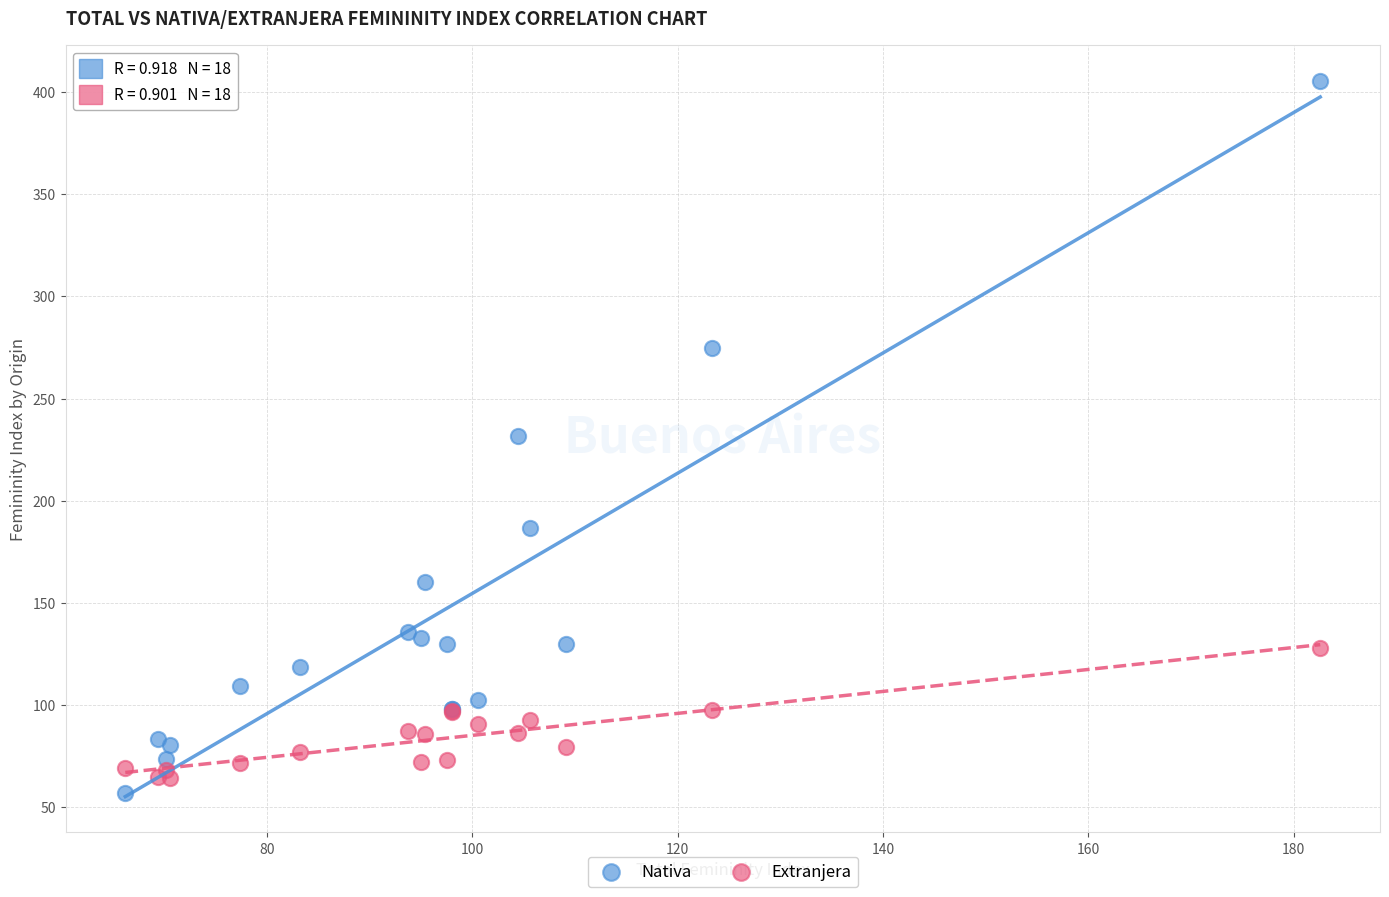

Which series contains the highest Y value?

Nativa